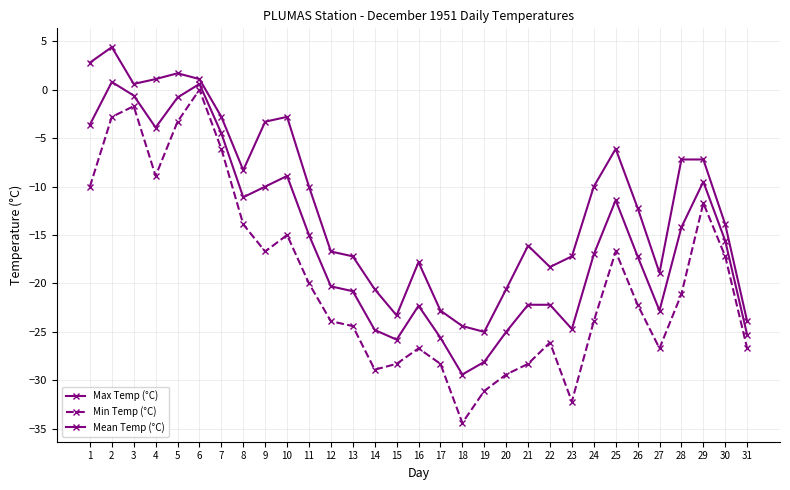

Which has a higher value, 4 or 17?

4